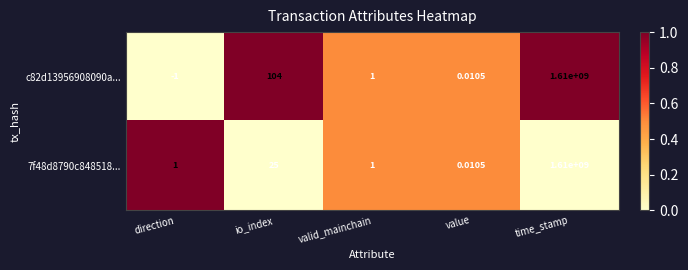

Which category has the lowest value in the 7f48d8790c848518... series?

value